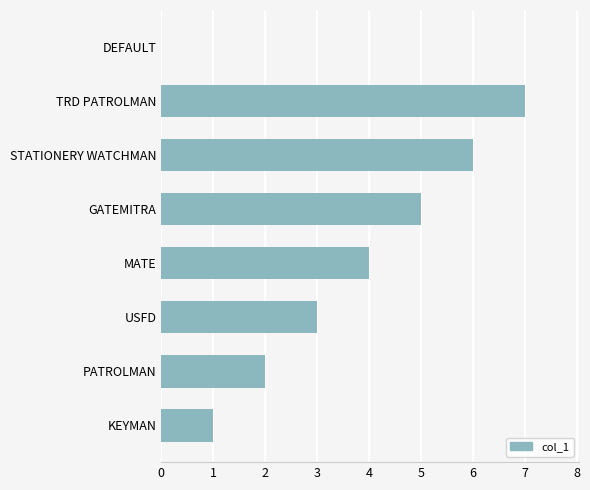

At which category does the chart reach its peak across all series?

TRD PATROLMAN